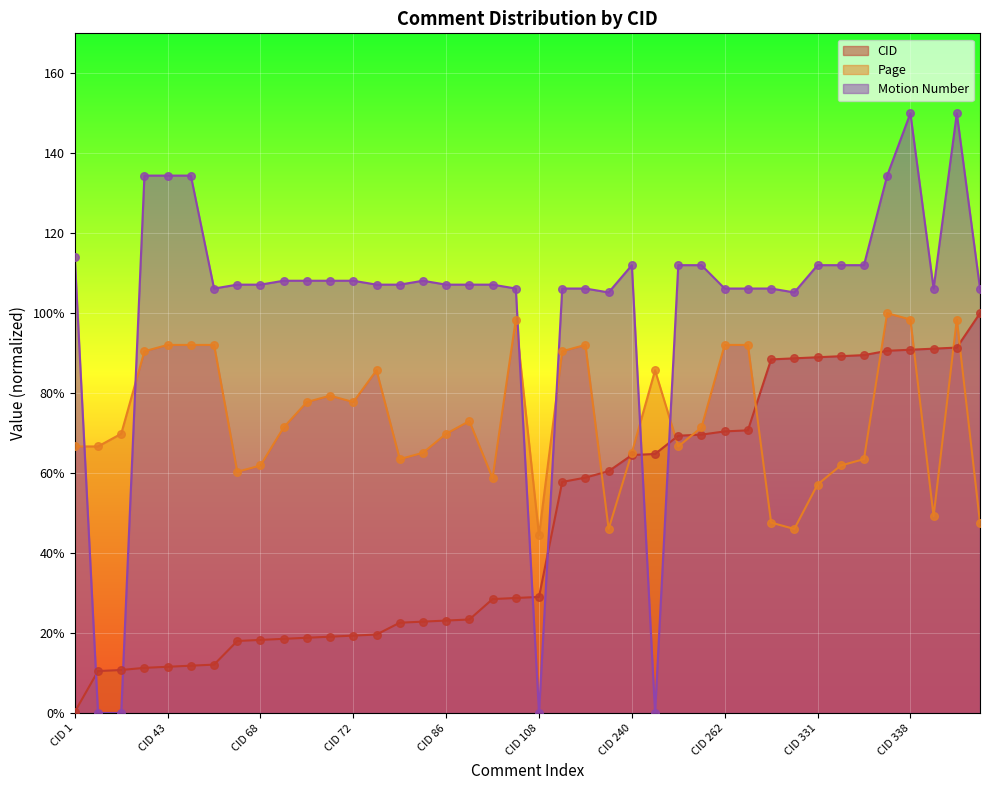

What is the total value across all series at CID 72?

205.2